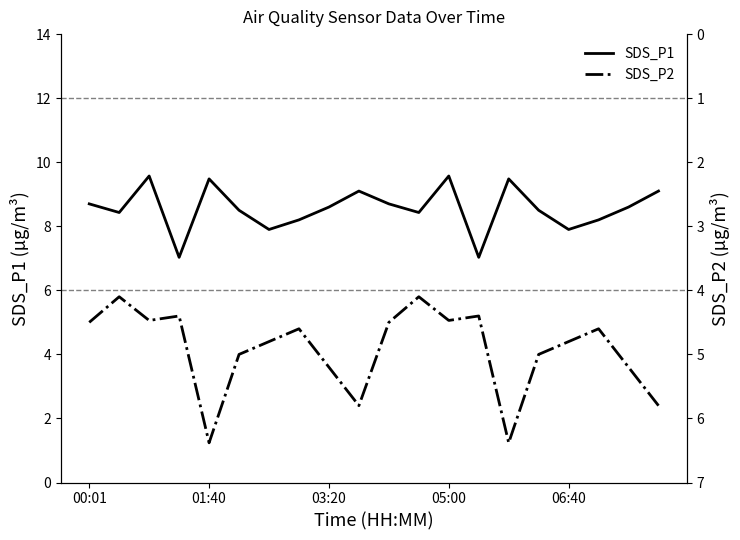

What position from the right is 11?

9